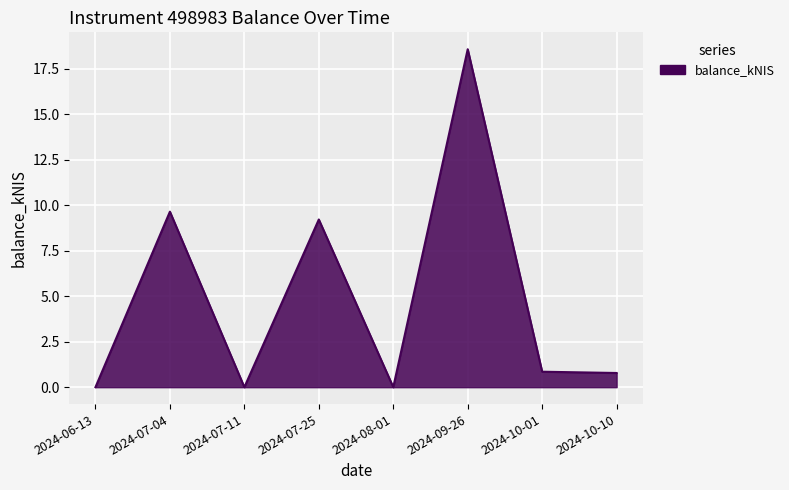

What position from the left is 2024-06-13?

1